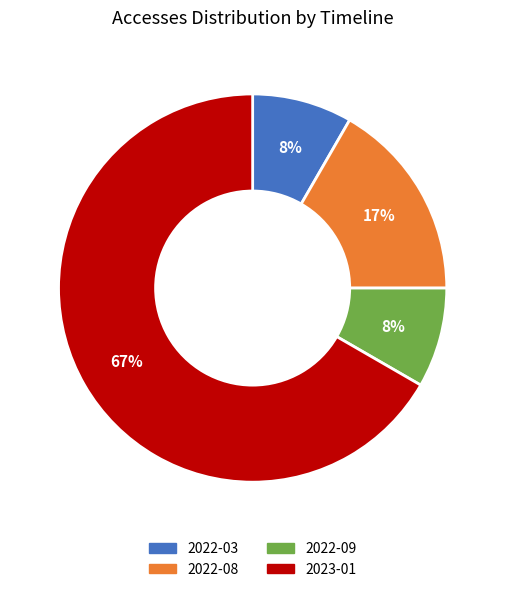

Which slice is the largest?

2023-01